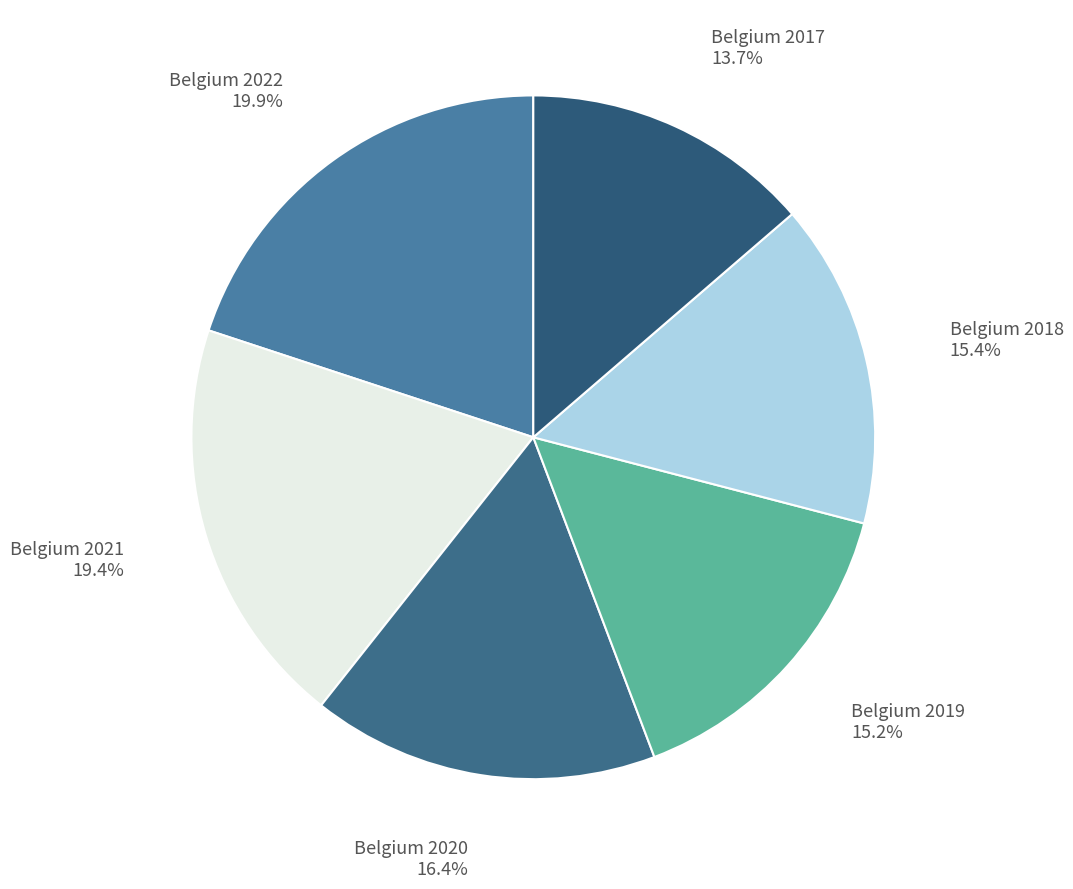

To the nearest percent, what is the combined percentage of Belgium 2020 and Belgium 2019?

32%